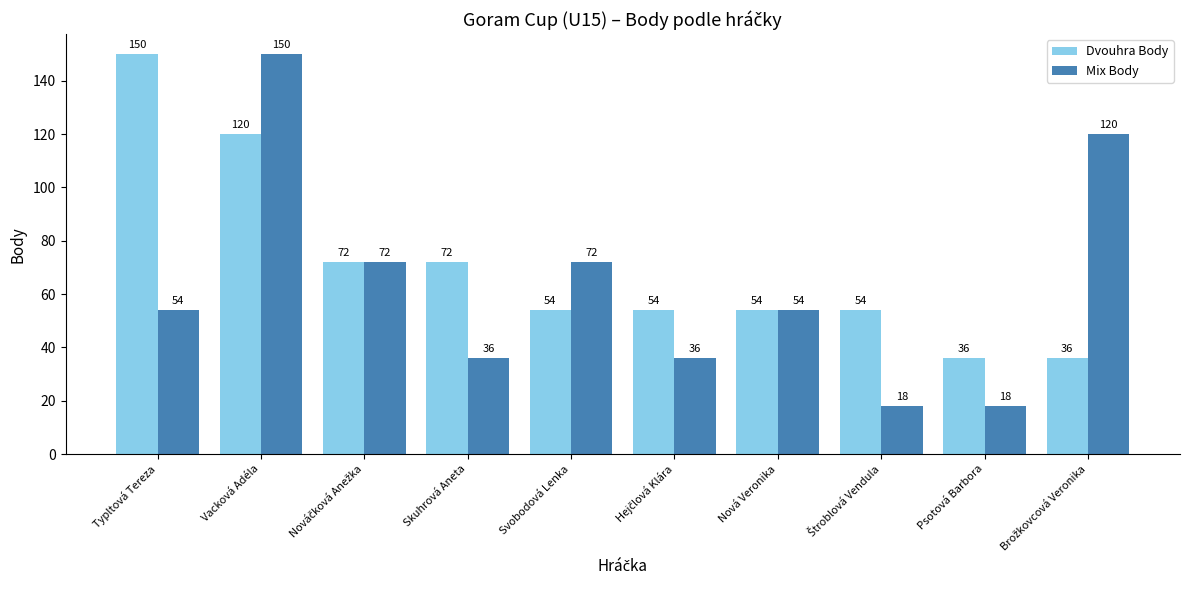

What is the smallest value displayed?

18